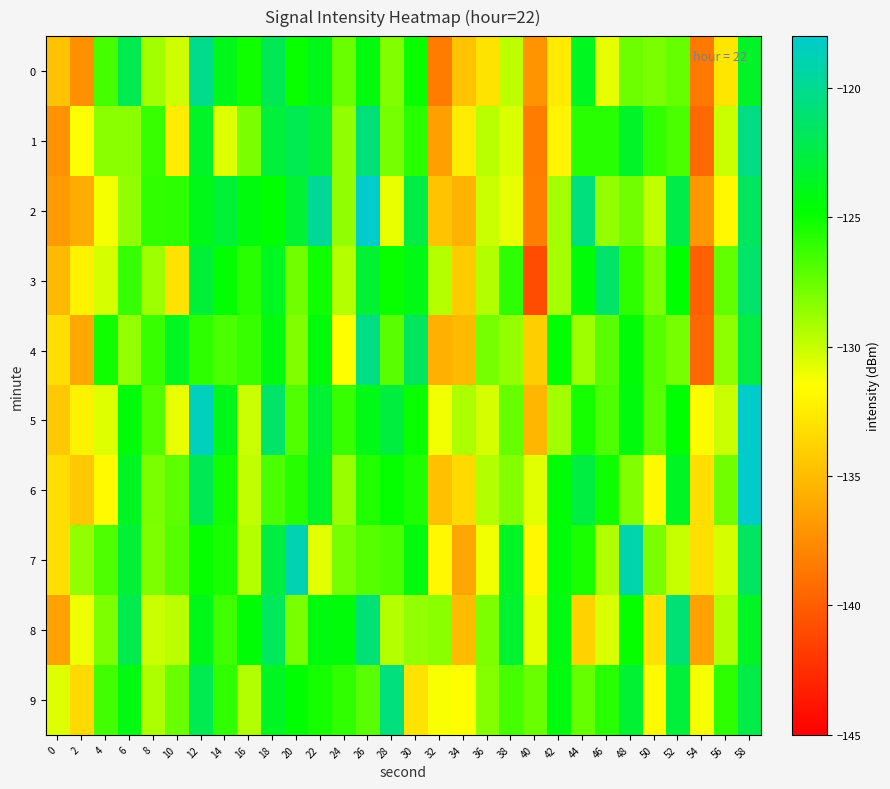

Reading left to right, what are all the values shown in this chart?

0: 0=-134.7	2=-137.3	4=-126.6	6=-122.2	8=-129.1	10=-130.1	12=-120.2	14=-123.9	16=-125.2	18=-122.0	20=-125.0	22=-123.9	24=-127.5	26=-124.4	28=-128.2	30=-125.0	32=-138.4	34=-134.6	36=-133.0	38=-129.7	40=-137.1	42=-132.6	44=-123.8	46=-130.9	48=-127.7	50=-127.9	52=-127.5	54=-138.5	56=-132.8	58=-123.4
1: 0=-137.3	2=-131.6	4=-128.4	6=-128.4	8=-126.2	10=-132.5	12=-123.4	14=-130.6	16=-128.0	18=-122.8	20=-122.1	22=-122.8	24=-128.6	26=-120.8	28=-127.8	30=-125.9	32=-136.5	34=-132.5	36=-129.6	38=-130.5	40=-138.4	42=-132.0	44=-125.9	46=-125.8	48=-123.5	50=-126.1	52=-126.7	54=-139.4	56=-130.1	58=-120.4
2: 0=-136.8	2=-135.9	4=-131.3	6=-128.6	8=-126.1	10=-126.0	12=-124.0	14=-123.1	16=-124.4	18=-124.8	20=-123.2	22=-119.9	24=-128.6	26=-116.7	28=-130.9	30=-122.5	32=-134.6	34=-135.6	36=-130.1	38=-130.9	40=-138.3	42=-129.2	44=-120.7	46=-128.7	48=-127.8	50=-129.9	52=-122.4	54=-137.0	56=-131.9	58=-121.7
3: 0=-135.2	2=-132.2	4=-130.4	6=-126.2	8=-128.9	10=-132.9	12=-122.9	14=-124.8	16=-125.9	18=-123.7	20=-127.7	22=-125.2	24=-129.6	26=-123.1	28=-125.0	30=-124.1	32=-129.5	34=-134.2	36=-129.5	38=-126.0	40=-141.0	42=-129.1	44=-124.5	46=-121.4	48=-126.0	50=-128.1	52=-124.8	54=-139.9	56=-127.3	58=-121.2
4: 0=-133.2	2=-136.1	4=-125.3	6=-128.7	8=-126.3	10=-123.7	12=-125.9	14=-126.7	16=-126.2	18=-124.3	20=-128.2	22=-124.5	24=-131.6	26=-120.4	28=-127.1	30=-121.7	32=-135.7	34=-135.1	36=-127.9	38=-128.7	40=-134.1	42=-124.8	44=-128.9	46=-127.1	48=-124.6	50=-127.1	52=-127.9	54=-139.4	56=-128.5	58=-122.5
5: 0=-134.4	2=-132.2	4=-130.6	6=-124.4	8=-126.9	10=-130.9	12=-118.6	14=-123.9	16=-130.1	18=-121.3	20=-126.9	22=-123.2	24=-126.3	26=-124.1	28=-122.7	30=-125.0	32=-131.1	34=-129.3	36=-130.4	38=-127.4	40=-135.3	42=-129.1	44=-125.3	46=-126.8	48=-124.3	50=-127.1	52=-124.8	54=-131.7	56=-130.1	58=-116.6
6: 0=-133.3	2=-134.4	4=-131.7	6=-123.6	8=-128.0	10=-127.2	12=-121.9	14=-125.2	16=-129.8	18=-126.7	20=-125.7	22=-123.5	24=-128.8	26=-125.6	28=-124.9	30=-125.6	32=-134.8	34=-133.4	36=-129.4	38=-128.3	40=-130.7	42=-124.6	44=-122.6	46=-125.1	48=-128.2	50=-131.7	52=-123.6	54=-133.2	56=-127.8	58=-113.9
7: 0=-133.2	2=-128.6	4=-126.8	6=-123.0	8=-128.0	10=-127.0	12=-124.9	14=-125.4	16=-129.6	18=-122.6	20=-118.9	22=-130.7	24=-127.9	26=-127.1	28=-126.7	30=-124.3	32=-131.9	34=-136.2	36=-131.2	38=-123.6	40=-131.9	42=-124.5	44=-125.4	46=-129.5	48=-119.2	50=-128.0	52=-130.0	54=-133.2	56=-130.4	58=-121.6
8: 0=-136.4	2=-131.0	4=-128.0	6=-122.3	8=-130.1	10=-129.7	12=-124.0	14=-126.3	16=-124.5	18=-121.7	20=-128.0	22=-124.2	24=-124.5	26=-120.9	28=-129.6	30=-128.7	32=-128.4	34=-135.0	36=-128.1	38=-123.2	40=-130.8	42=-124.2	44=-133.9	46=-130.5	48=-124.9	50=-132.9	52=-120.9	54=-136.4	56=-129.5	58=-123.5
9: 0=-130.6	2=-133.5	4=-126.5	6=-124.2	8=-129.3	10=-127.6	12=-122.1	14=-126.1	16=-129.4	18=-123.6	20=-124.7	22=-125.3	24=-126.0	26=-127.1	28=-120.7	30=-132.9	32=-131.4	34=-131.5	36=-128.3	38=-126.6	40=-127.5	42=-124.2	44=-127.5	46=-125.9	48=-123.1	50=-131.7	52=-122.8	54=-131.2	56=-126.0	58=-122.4